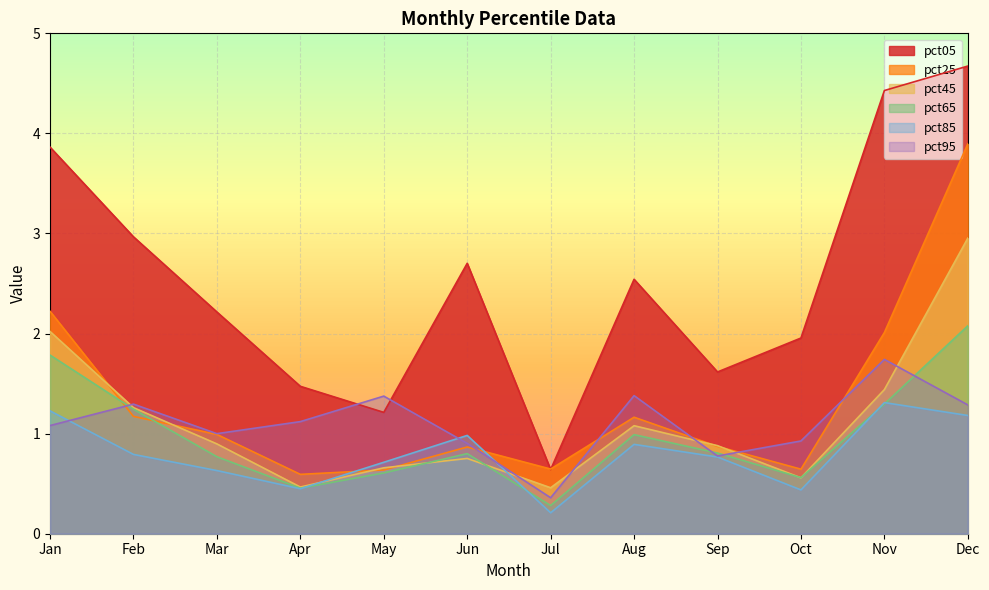

What is the approximate value of pct95 at Aug?

1.4